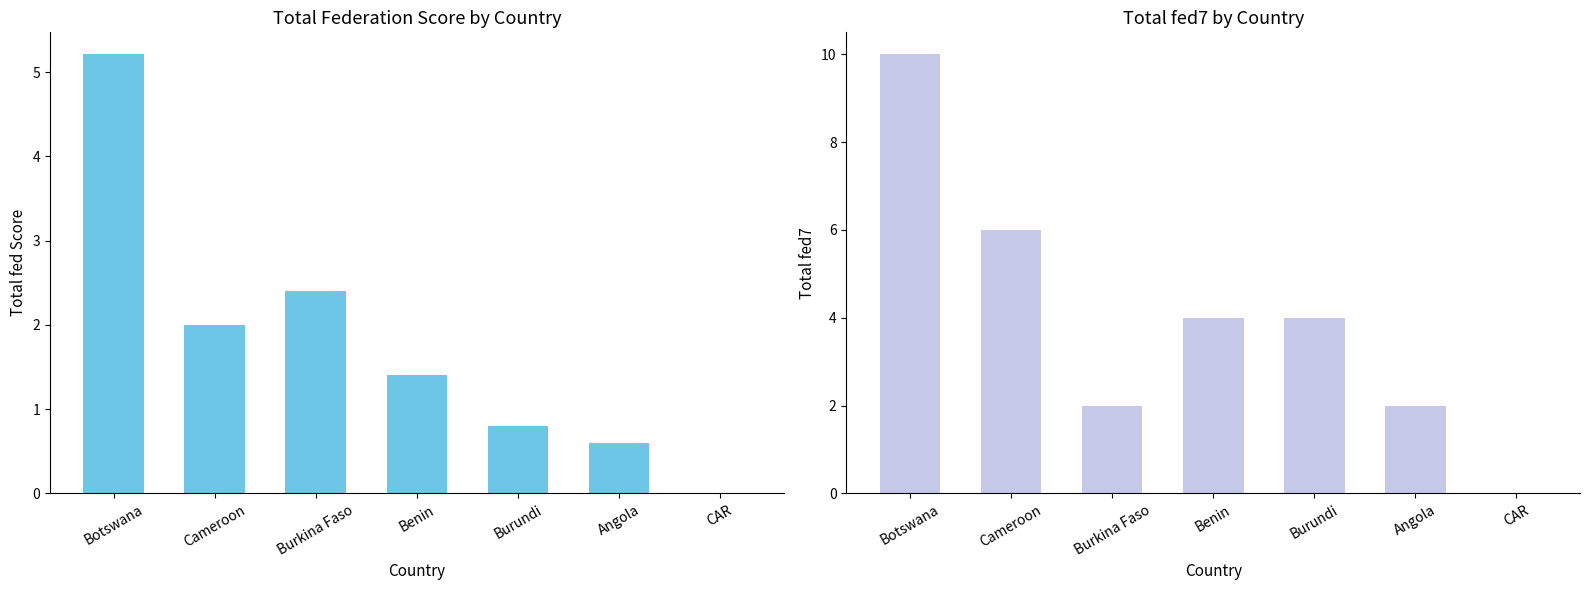

List the labels in order of Total fed7 value, largest first.

Botswana, Cameroon, Benin, Burundi, Burkina Faso, Angola, CAR